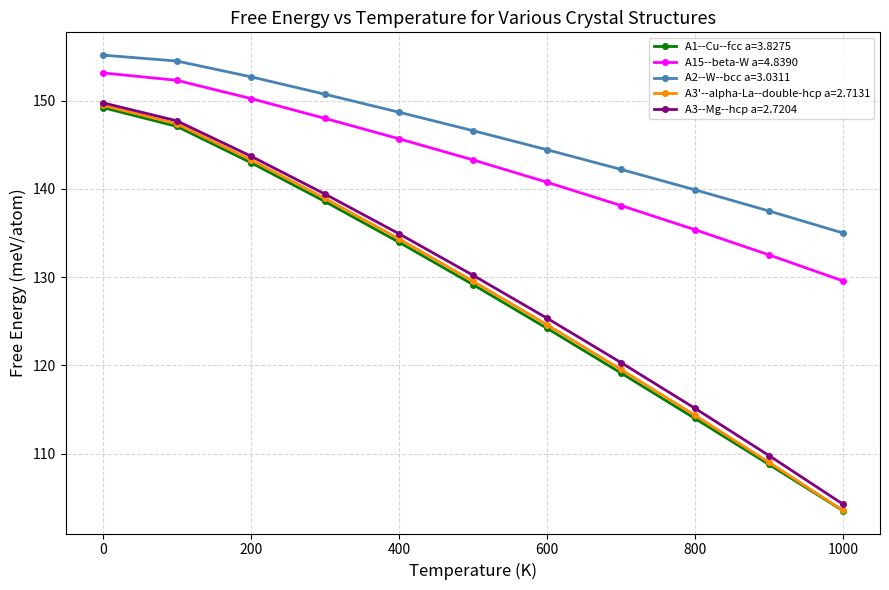

At how many categories does at least one series exceed 123?

11